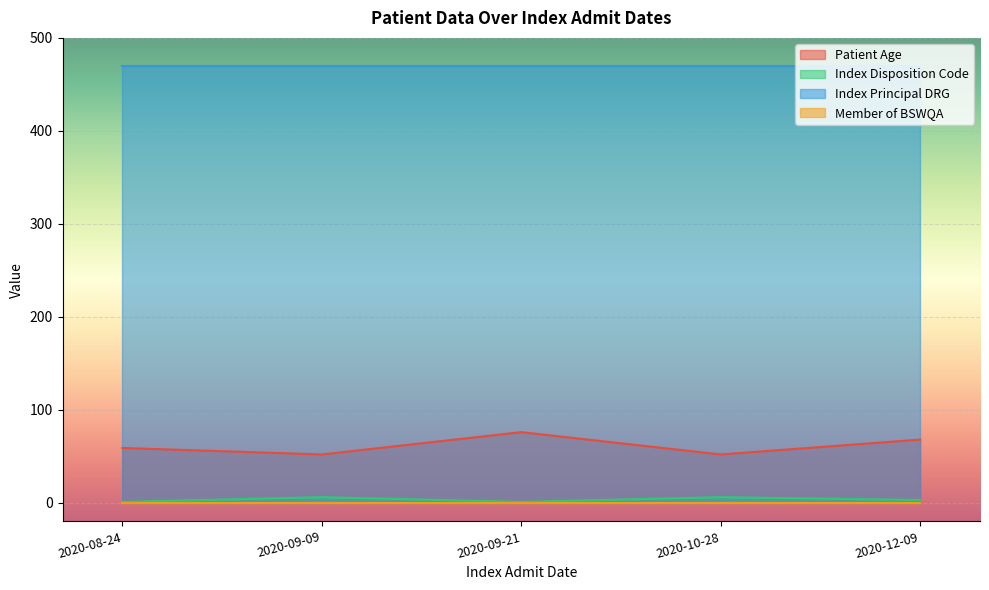

At which category is the sum across all series the highest?

2020-09-21